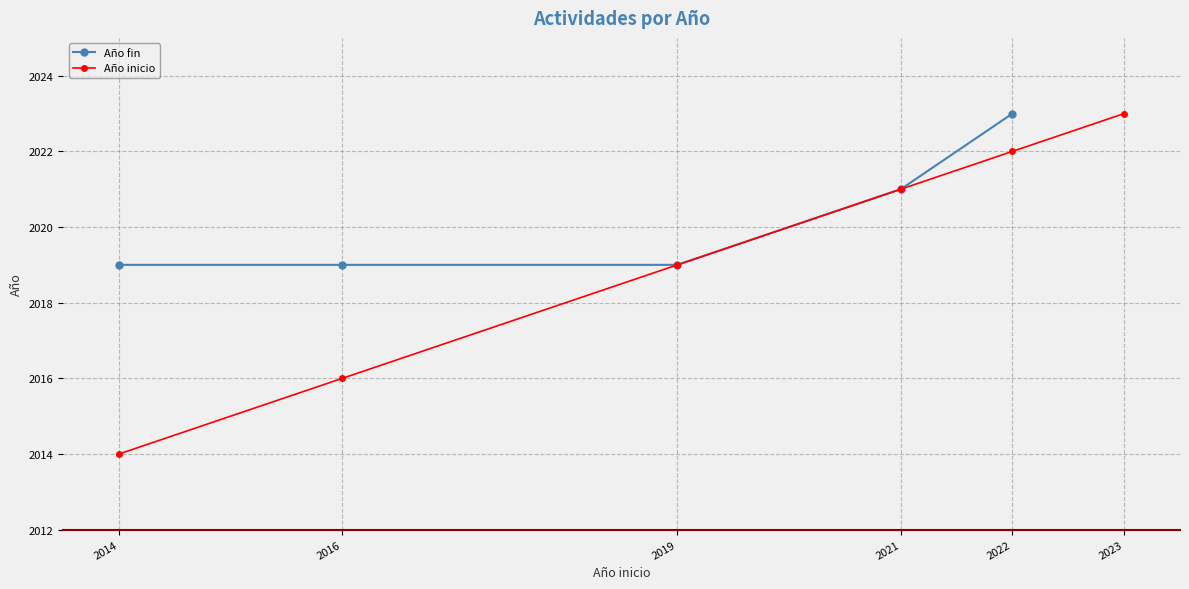

Where is Año fin nearest to the value 2021?

2021